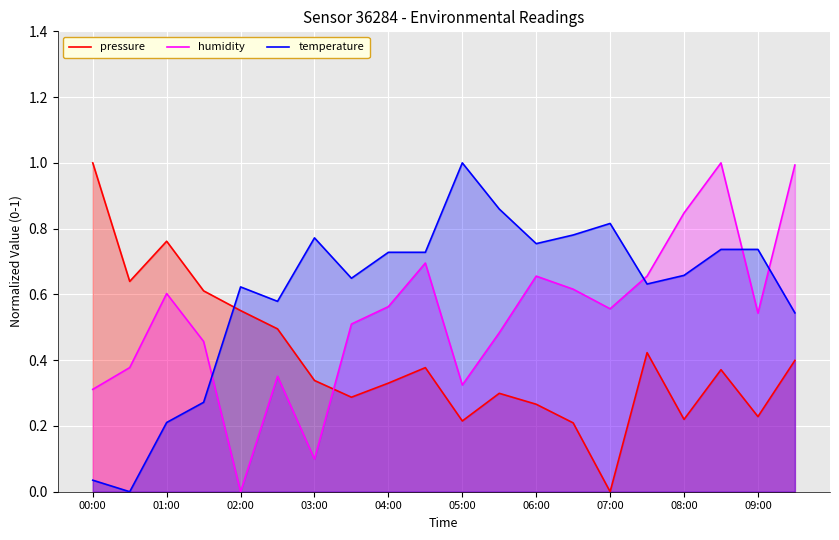

True or false: temperature has more than 2 points higher than both neighbors.

True